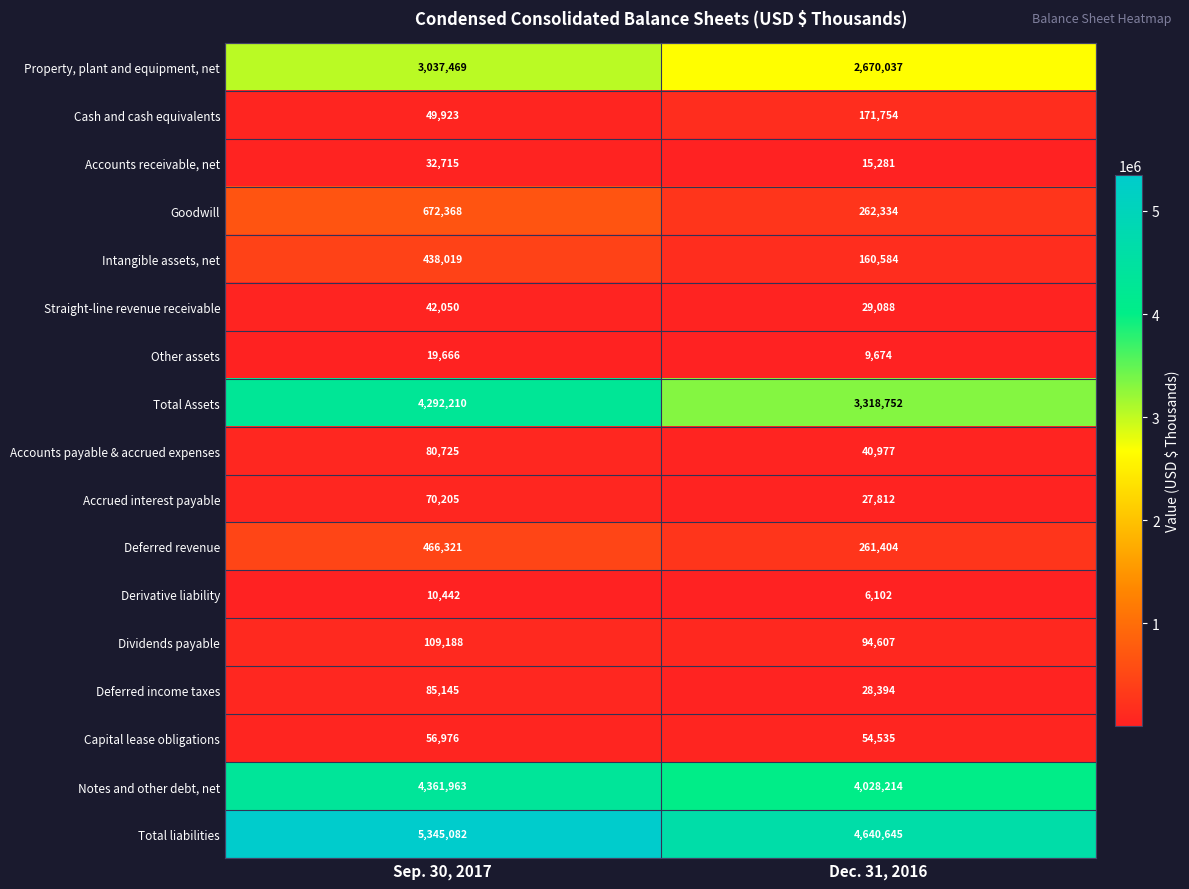

What is the difference between the Accrued interest payable values at Sep. 30, 2017 and Dec. 31, 2016?

42393